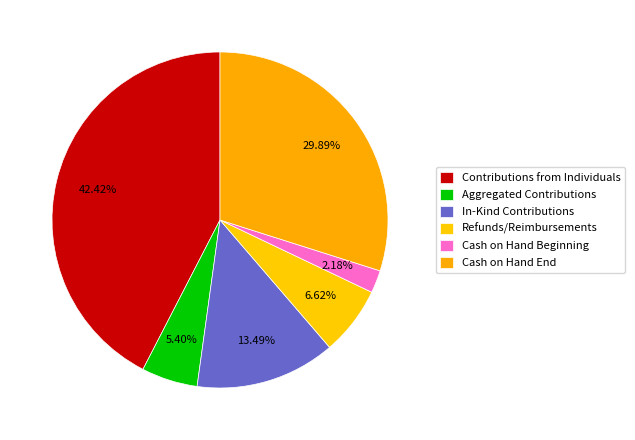

Count the number of slices in the pie.

6